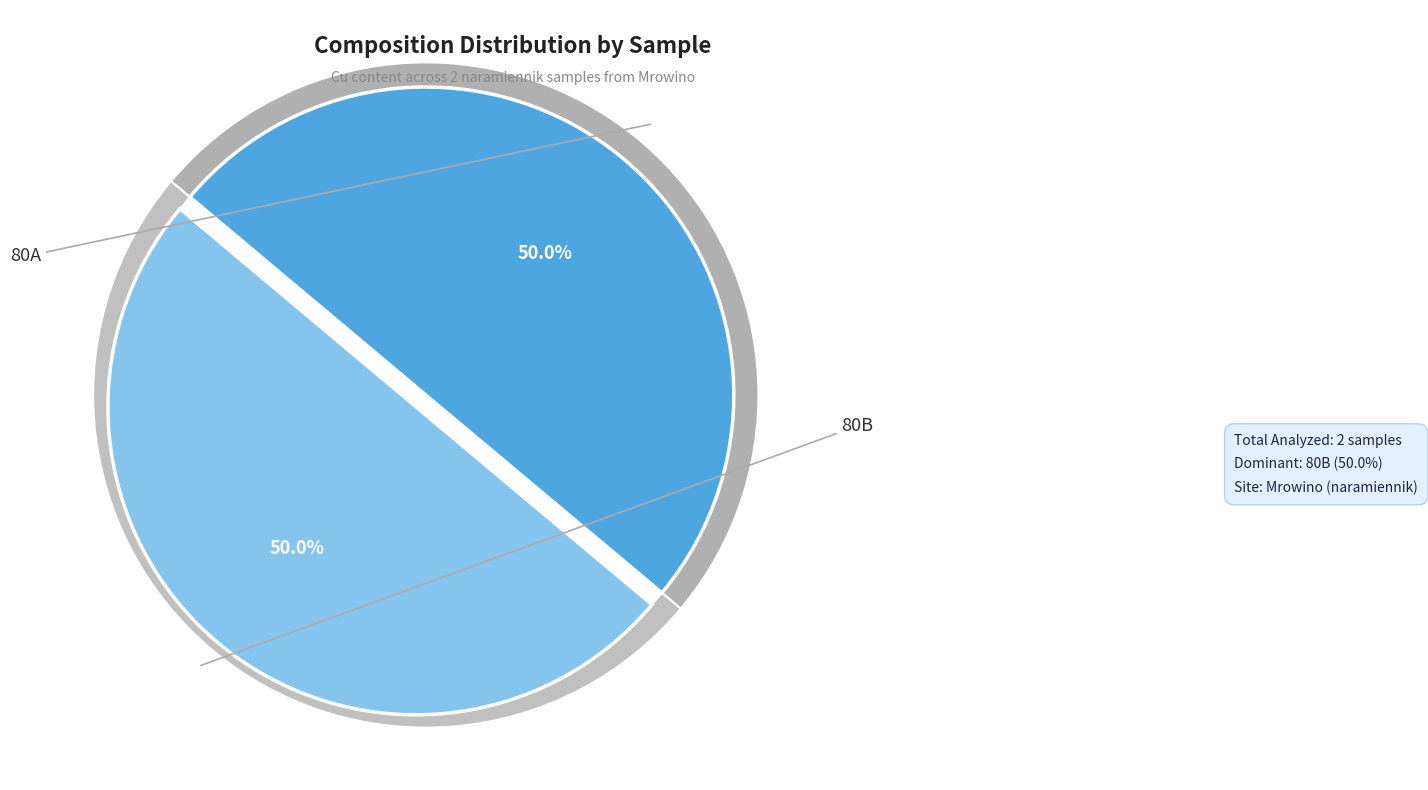

Count the number of slices in the pie.

2